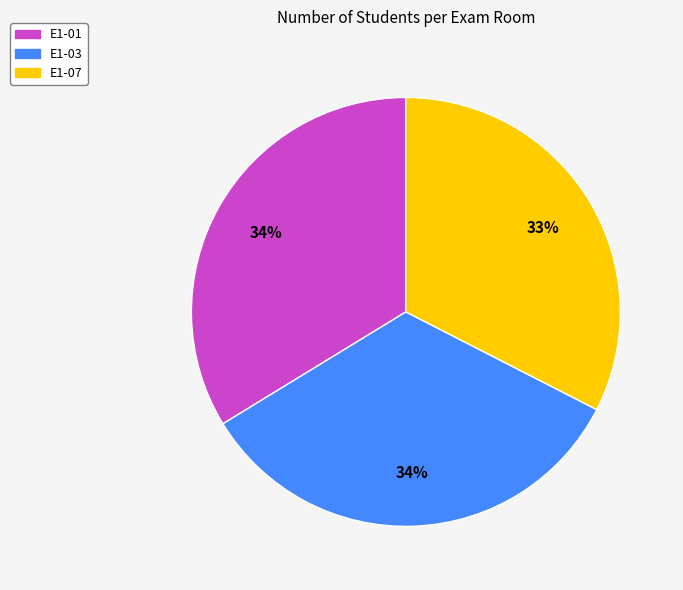

Combined, do E1-07 and E1-01 account for over 50%?

Yes